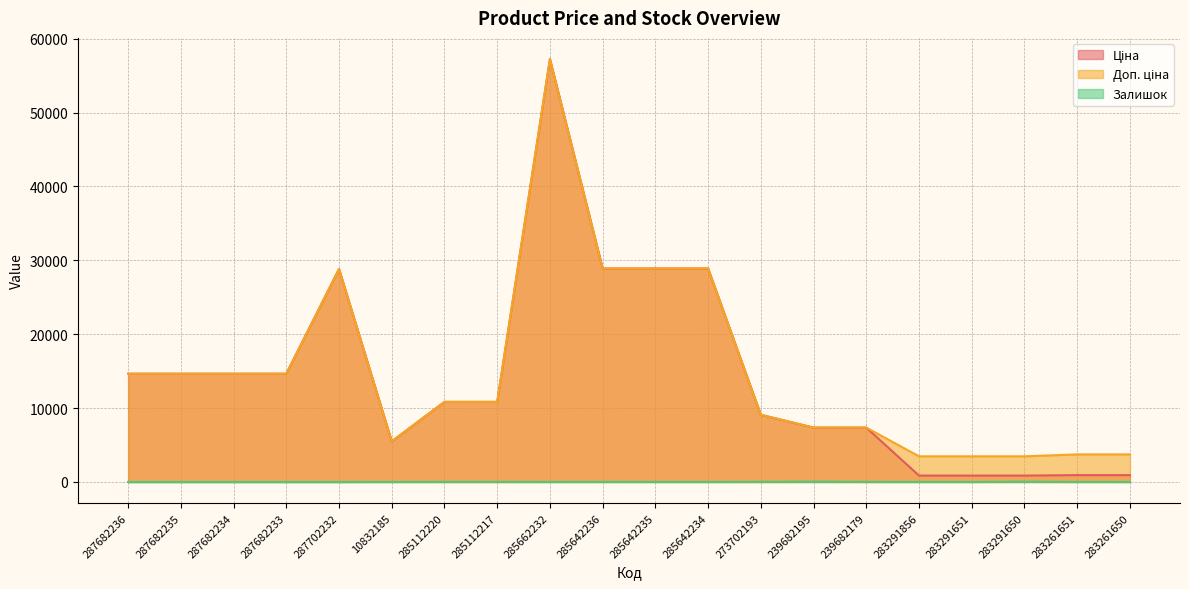

Where is the first local minimum for Ціна?

10832185